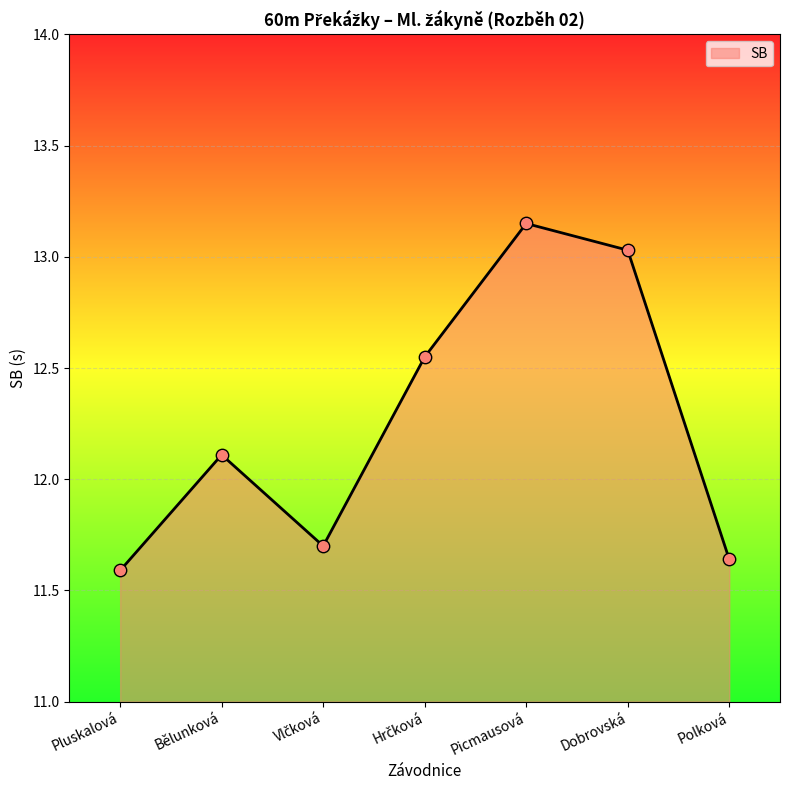

What is the ratio of the value at Picmausová to the value at Pluskalová?

1.1